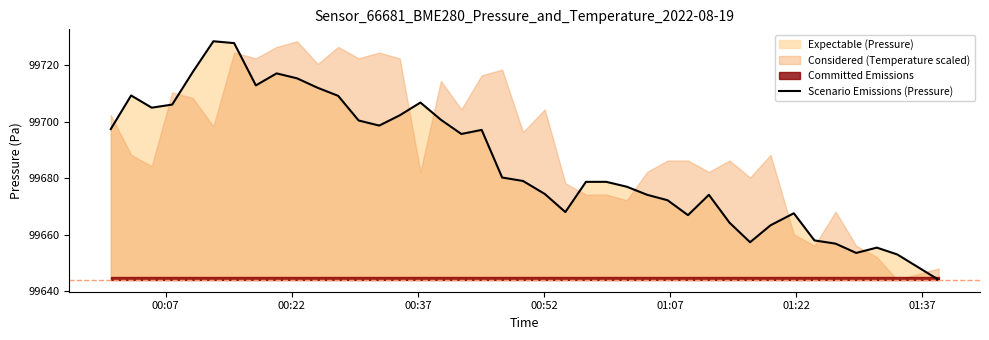

What is the value of the 14th point from the left?

99698.7